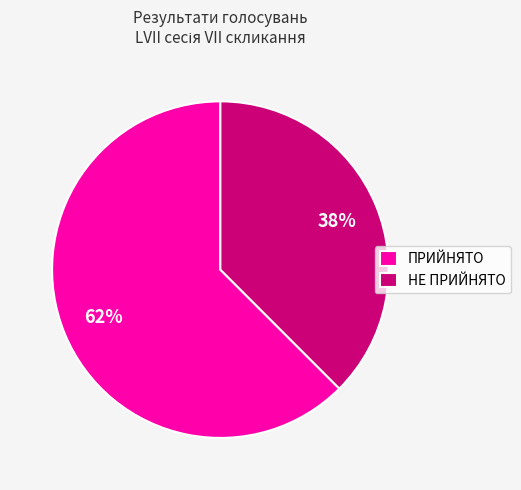

Which has a higher value, НЕ ПРИЙНЯТО or ПРИЙНЯТО?

ПРИЙНЯТО